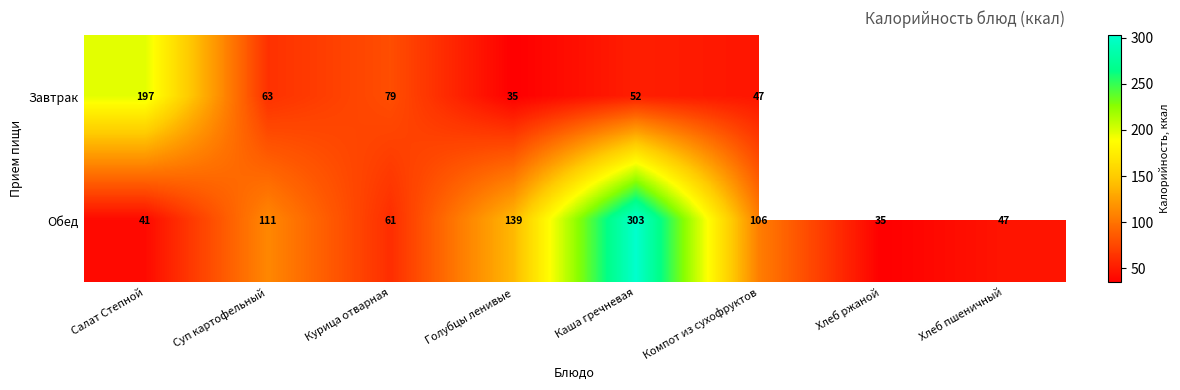

The Завтрак series shows 33 at Курица отварная. True or false?

False